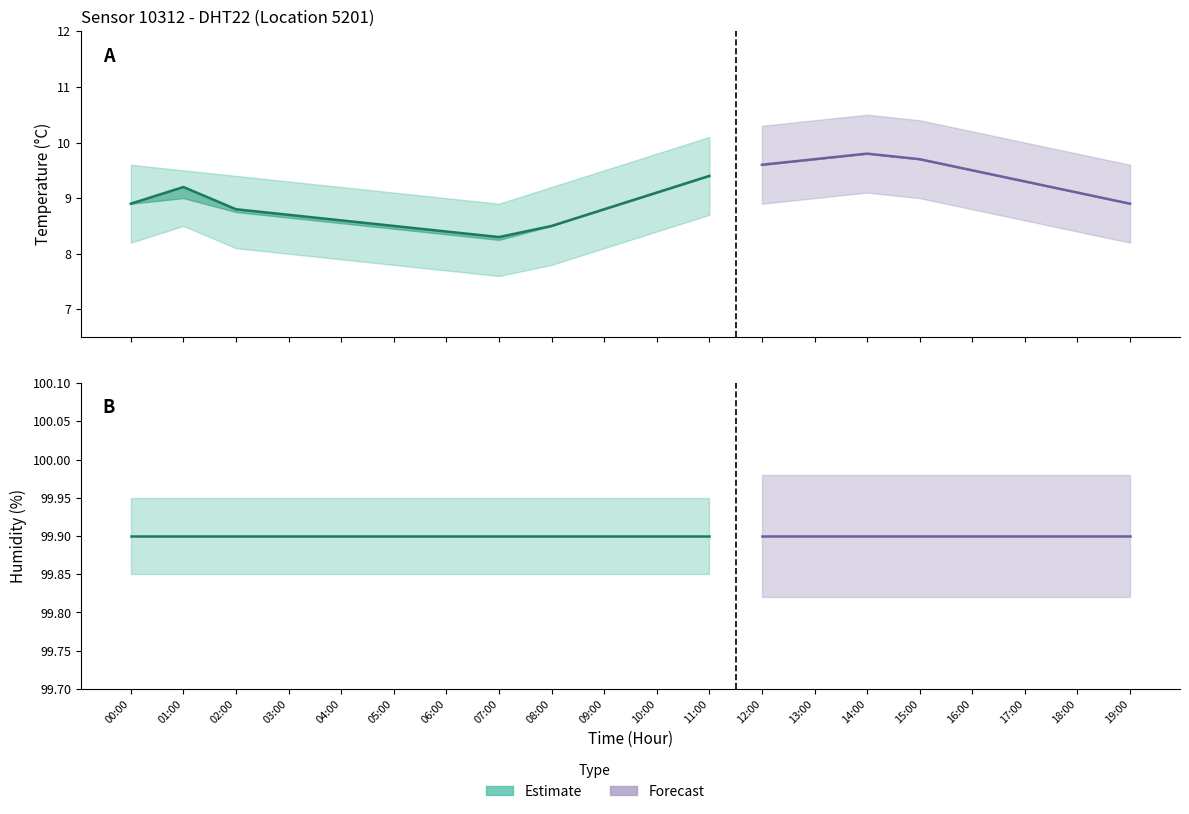

What is the value of the temperature point at the 12th from the left?

9.4